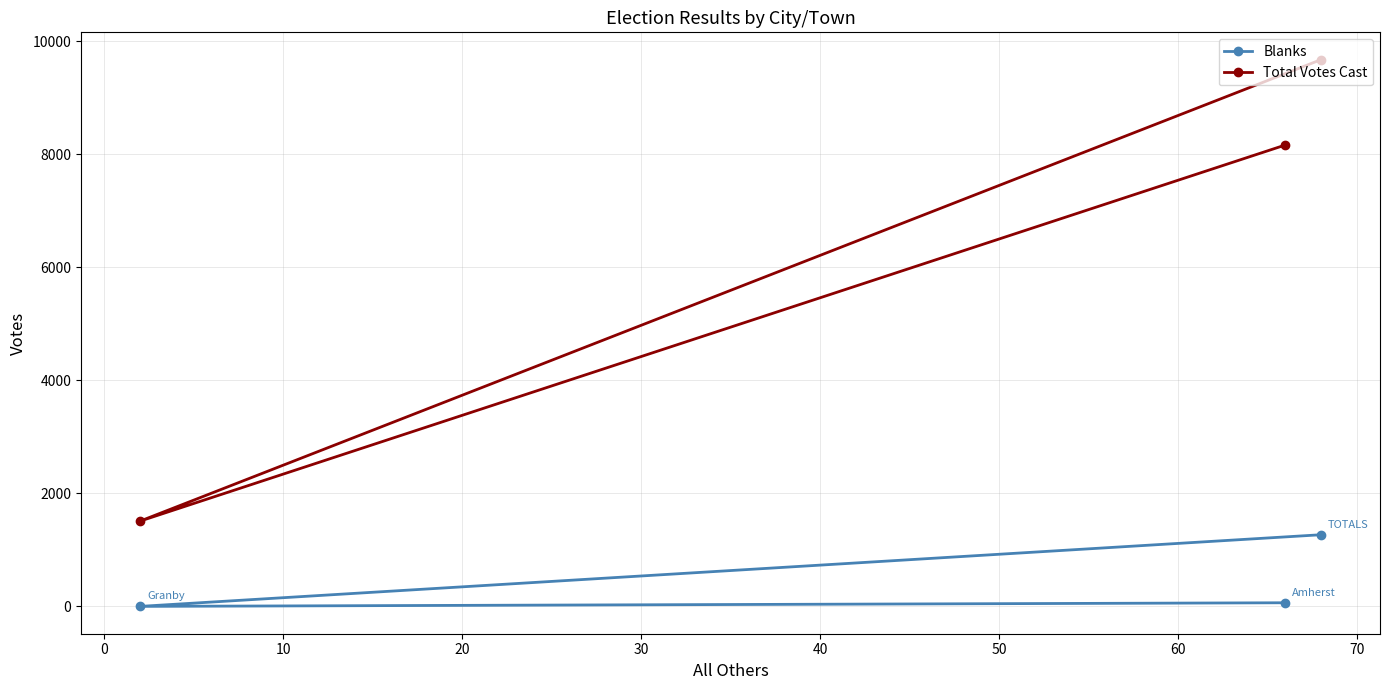

How many lines are shown in the chart?

2